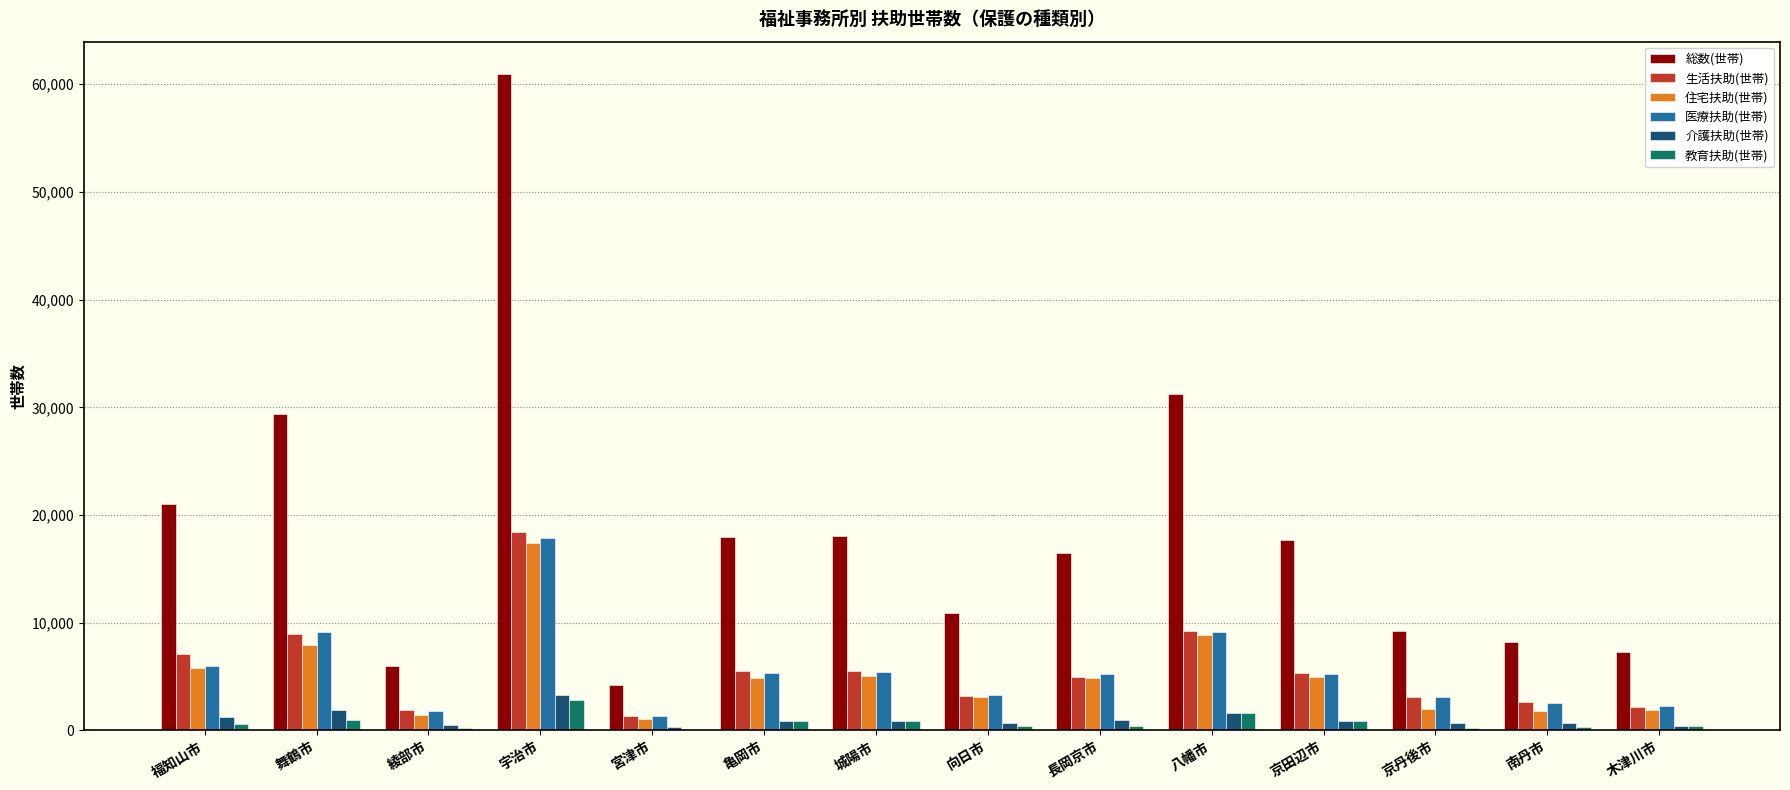

Which series has the widest spread of values?

総数(世帯)